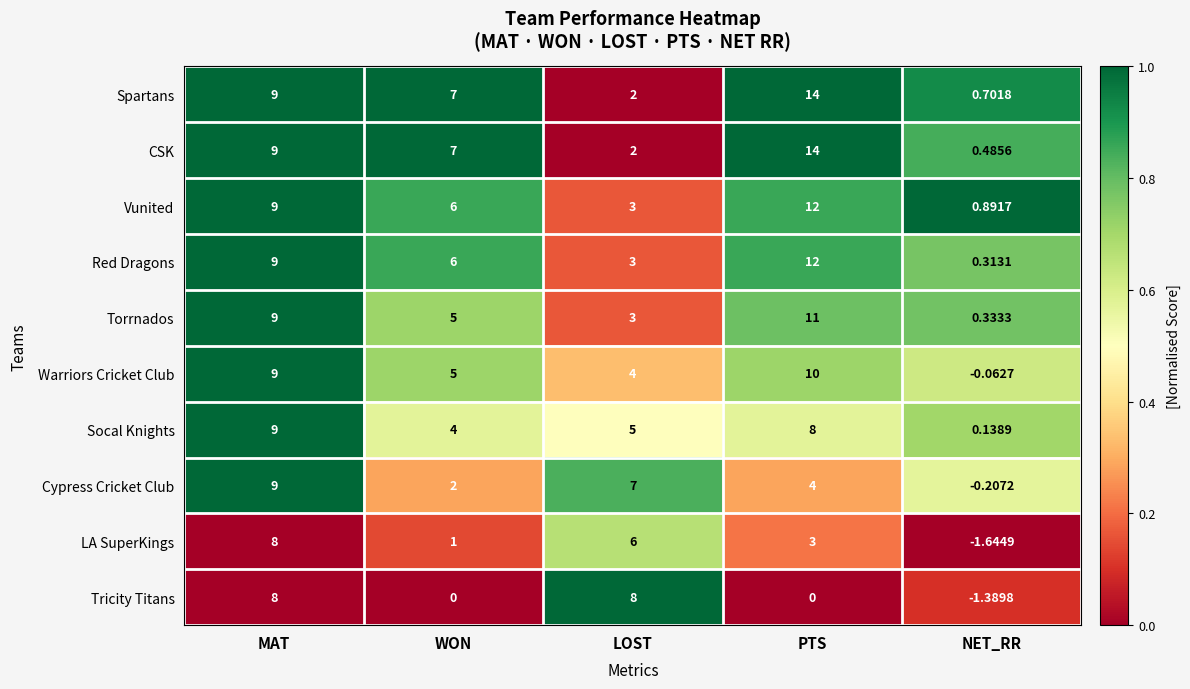

Which series has the largest total across all categories?

Spartans